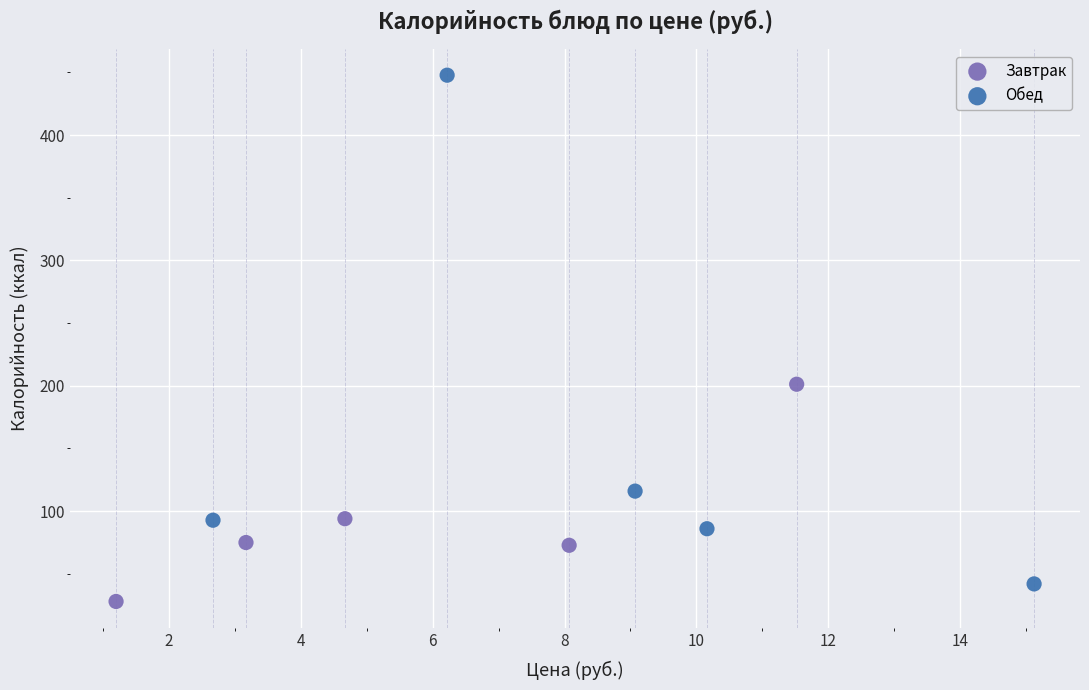

Which series contains the lowest Y value?

Завтрак